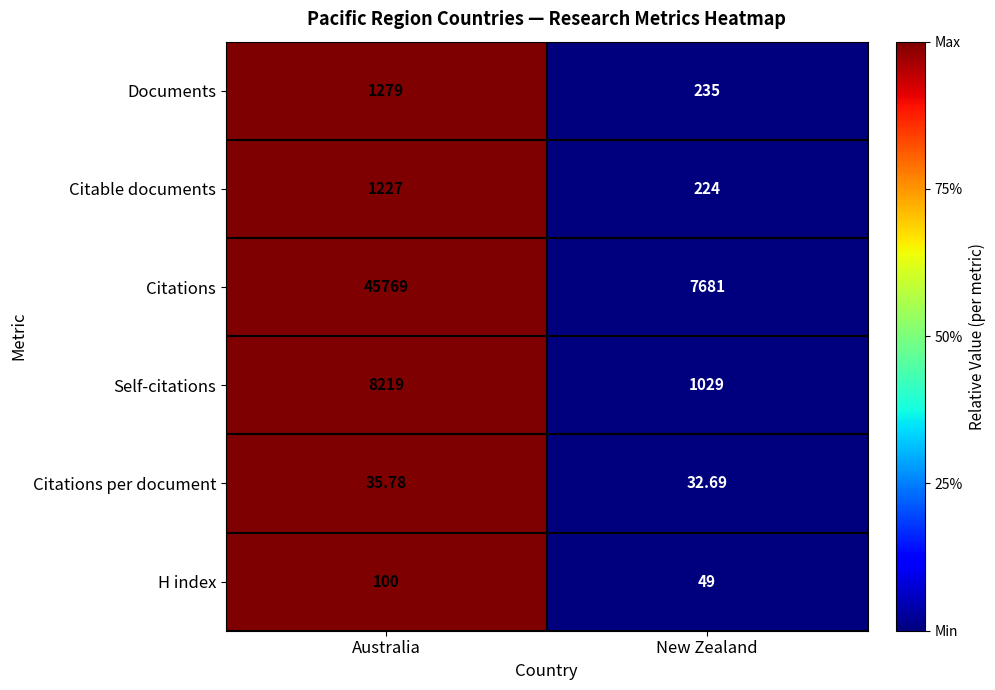

Which series changed the most between Australia and New Zealand?

Citations